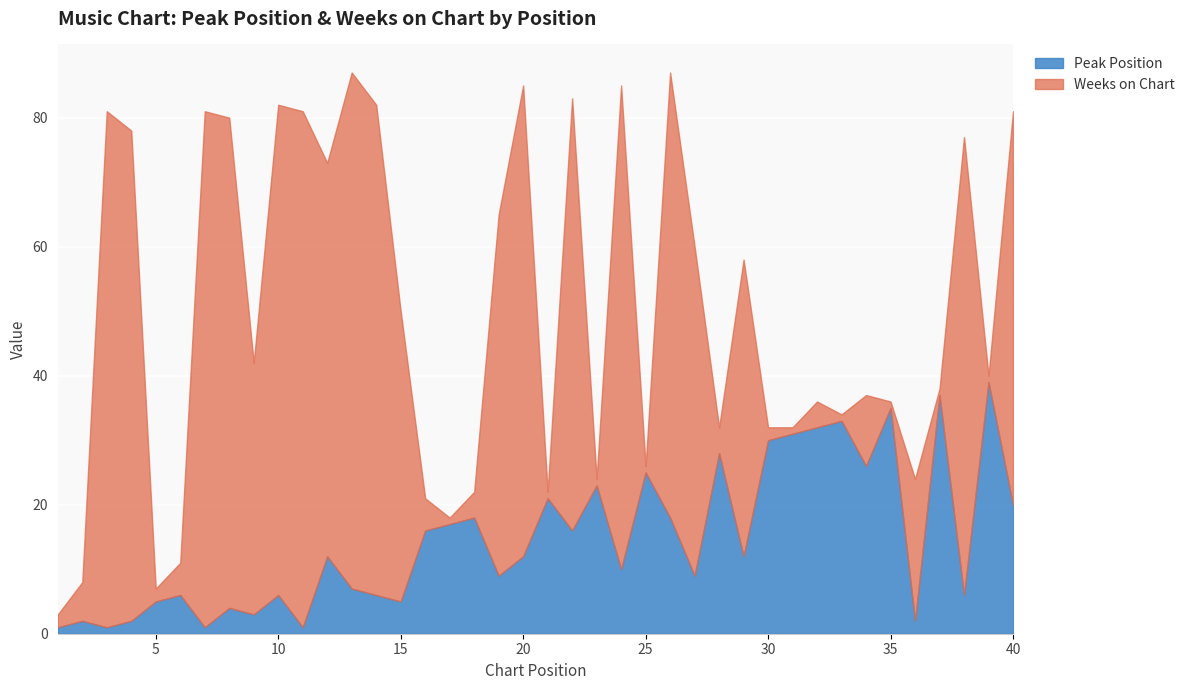

Which has a higher value, 37 or 12?

37